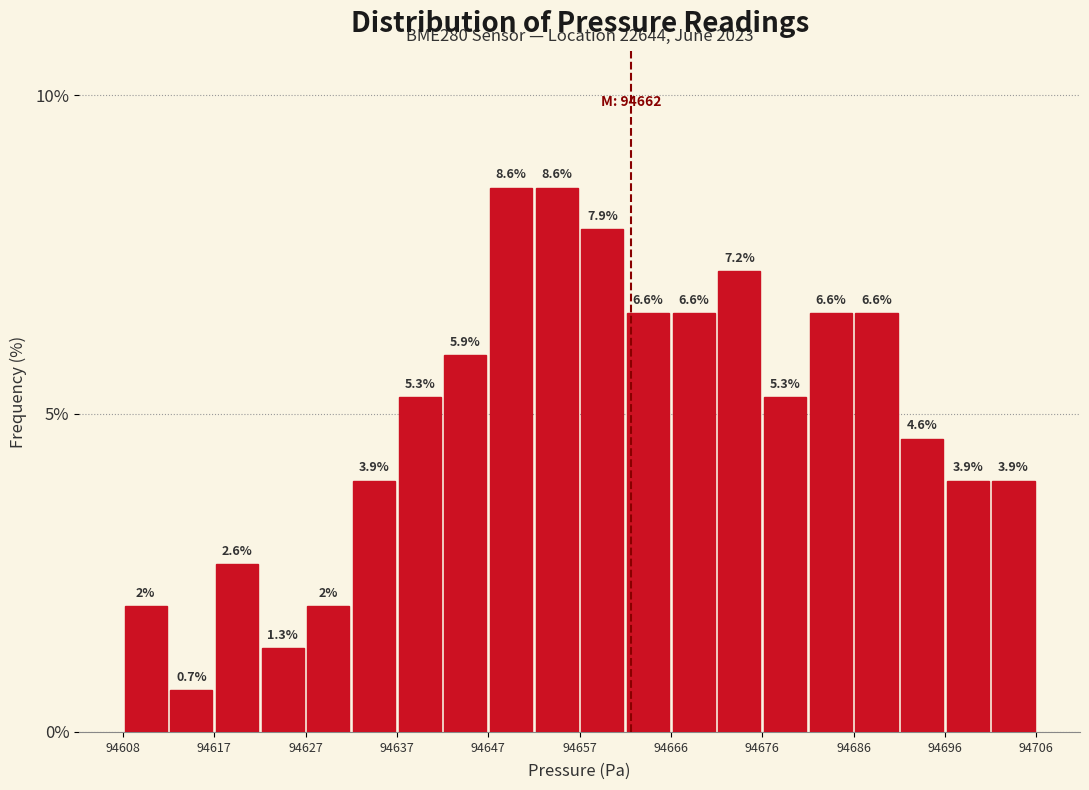

Reading left to right, transcribe this chart: for each bar, give the range it covers on the x-axis and its height. The bar edges are not printed on the chart, so give them approximately, as read against the axis.

94608.0 to 94612.9: 2.0
94612.9 to 94617.8: 0.7
94617.8 to 94622.7: 2.6
94622.7 to 94627.6: 1.3
94627.6 to 94632.5: 2.0
94632.5 to 94637.4: 3.9
94637.4 to 94642.3: 5.3
94642.3 to 94647.2: 5.9
94647.2 to 94652.1: 8.6
94652.1 to 94657.0: 8.6
94657.0 to 94661.9: 7.9
94661.9 to 94666.8: 6.6
94666.8 to 94671.7: 6.6
94671.7 to 94676.6: 7.2
94676.6 to 94681.5: 5.3
94681.5 to 94686.4: 6.6
94686.4 to 94691.3: 6.6
94691.3 to 94696.2: 4.6
94696.2 to 94701.1: 3.9
94701.1 to 94706.0: 3.9